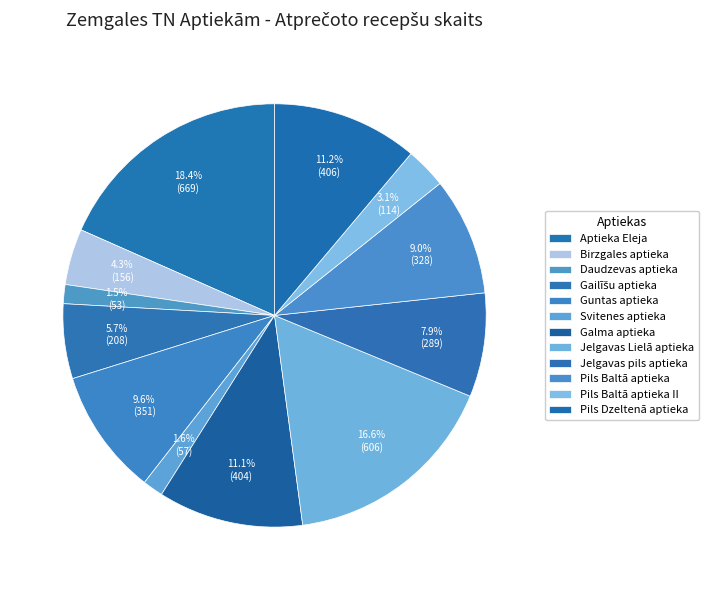

True or false: Guntas aptieka accounts for 10% of the total.

True